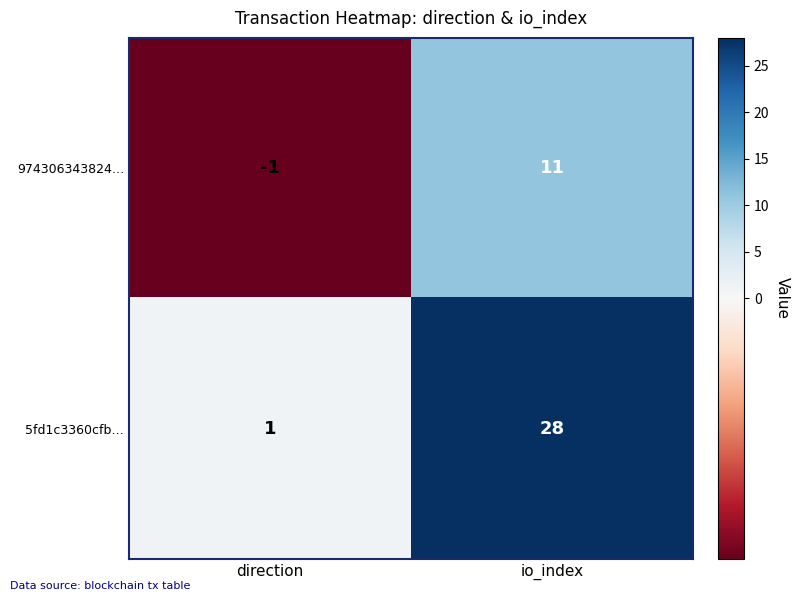

What is the sum of all 974306343824… values?

10